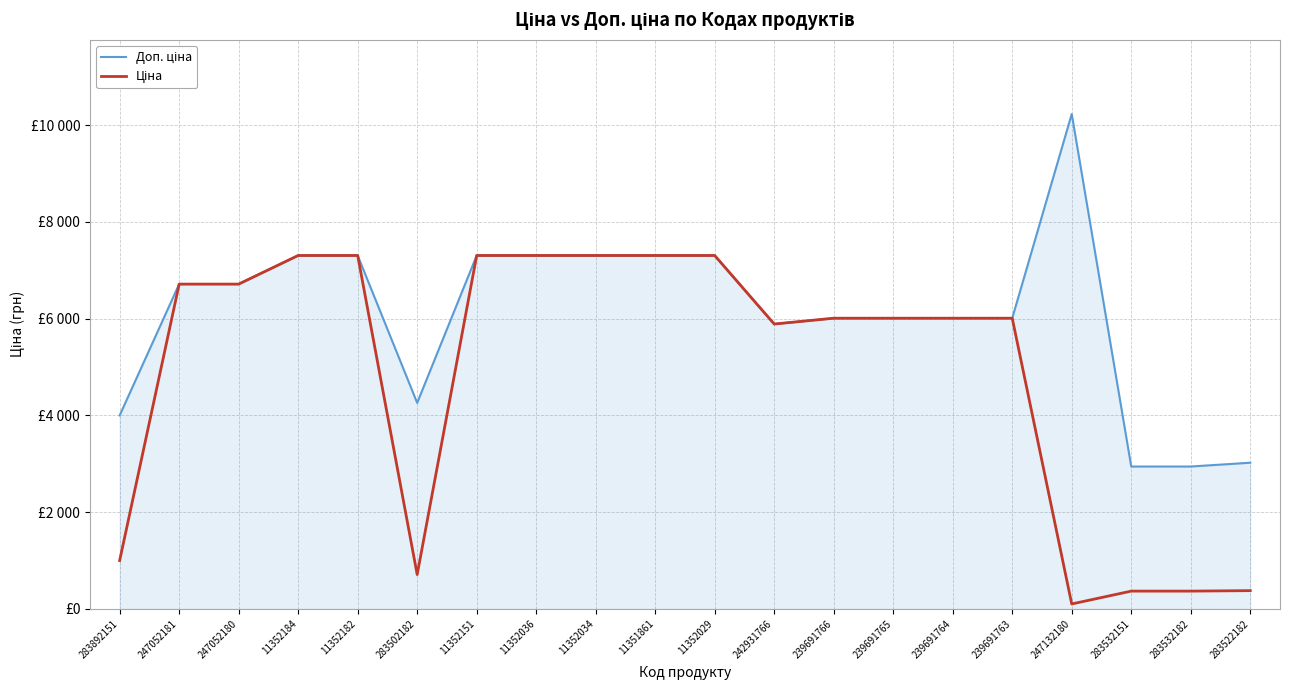

Is this an area chart (filled region under the line)?

Yes